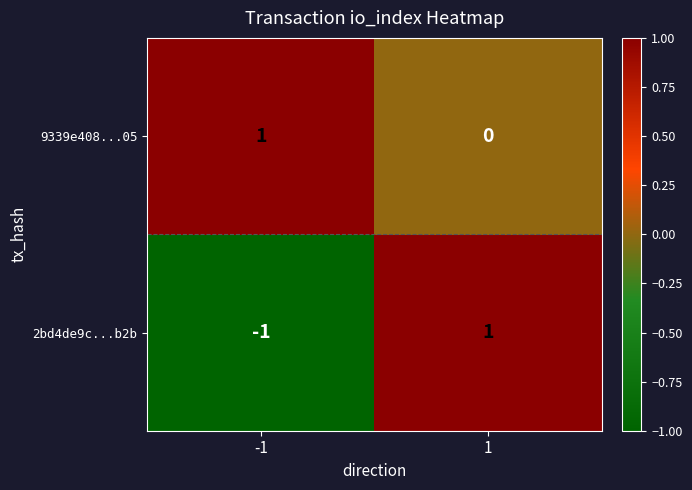

True or false: 9339e408...05 has a value of 2 at -1.

False